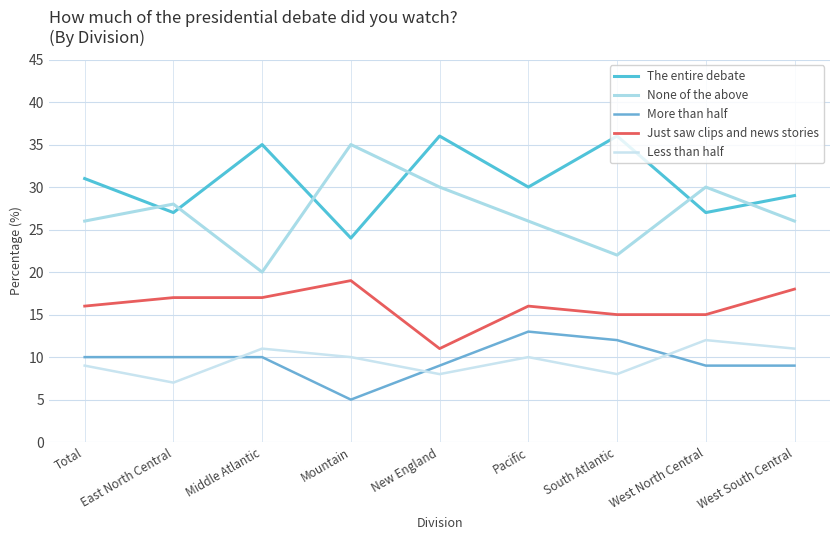

What position from the right is East North Central?

8